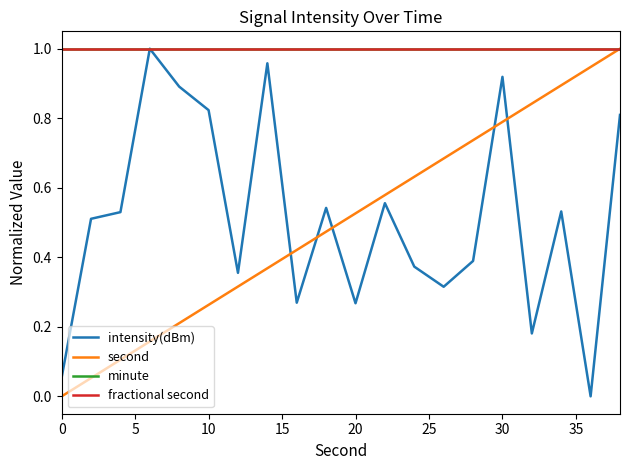

True or false: minute and intensity(dBm) intersect in this chart.

False